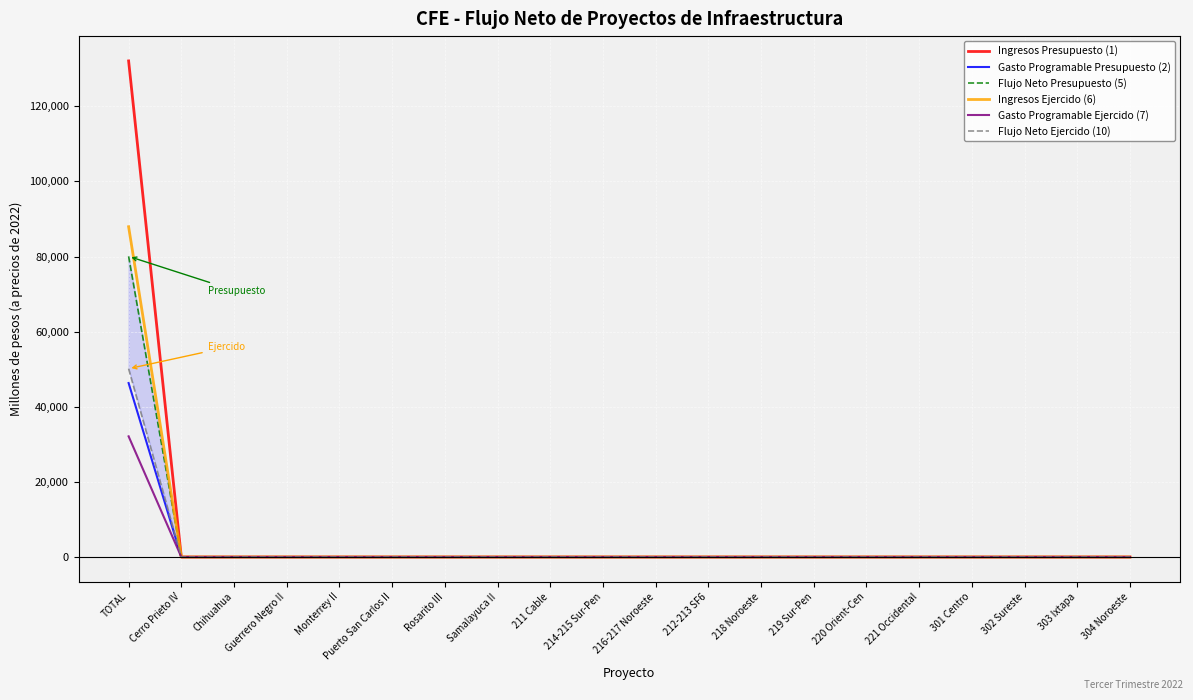

Reading right to left, extract all data points from this chart.

Ingresos Presupuesto (1): 0.0	0.0	0.0	0.0	0.0	0.0	0.0	0.0	0.0	0.0	0.0	0.0	0.0	0.0	0.0	0.0	0.0	0.0	0.0	132086.5
Gasto Programable Presupuesto (2): 0.0	0.0	0.0	0.0	0.0	0.0	0.0	0.0	0.0	0.0	0.0	0.0	0.0	0.0	0.0	0.0	0.0	0.0	0.0	46321.3
Flujo Neto Presupuesto (5): 0.0	0.0	0.0	0.0	0.0	0.0	0.0	0.0	0.0	0.0	0.0	0.0	0.0	0.0	0.0	0.0	0.0	0.0	0.0	80048.7
Ingresos Ejercido (6): 0.0	0.0	0.0	0.0	0.0	0.0	0.0	0.0	0.0	0.0	0.0	0.0	0.0	0.0	0.0	0.0	0.0	0.0	0.0	87940.8
Gasto Programable Ejercido (7): 0.0	0.0	0.0	0.0	0.0	0.0	0.0	0.0	0.0	0.0	0.0	0.0	0.0	0.0	0.0	0.0	0.0	0.0	0.0	32125.2
Flujo Neto Ejercido (10): 0.0	0.0	0.0	0.0	0.0	0.0	0.0	0.0	0.0	0.0	0.0	0.0	0.0	0.0	0.0	0.0	0.0	0.0	0.0	50141.6